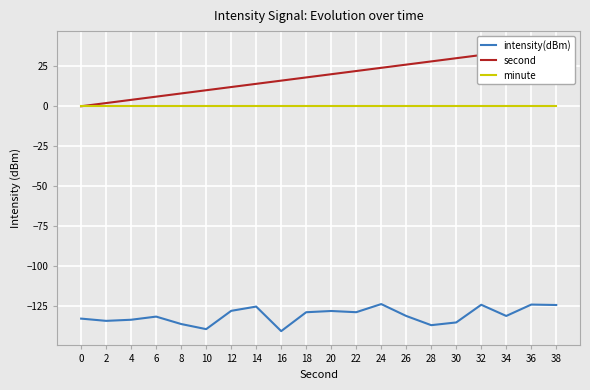

At 12, list the series in order from smallest to largest.

intensity(dBm), minute, second